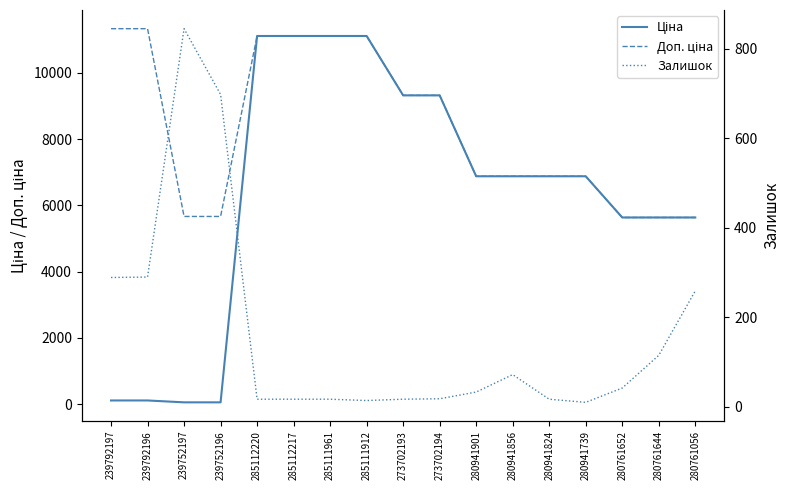

What is the maximum value shown in the chart?

11334.0